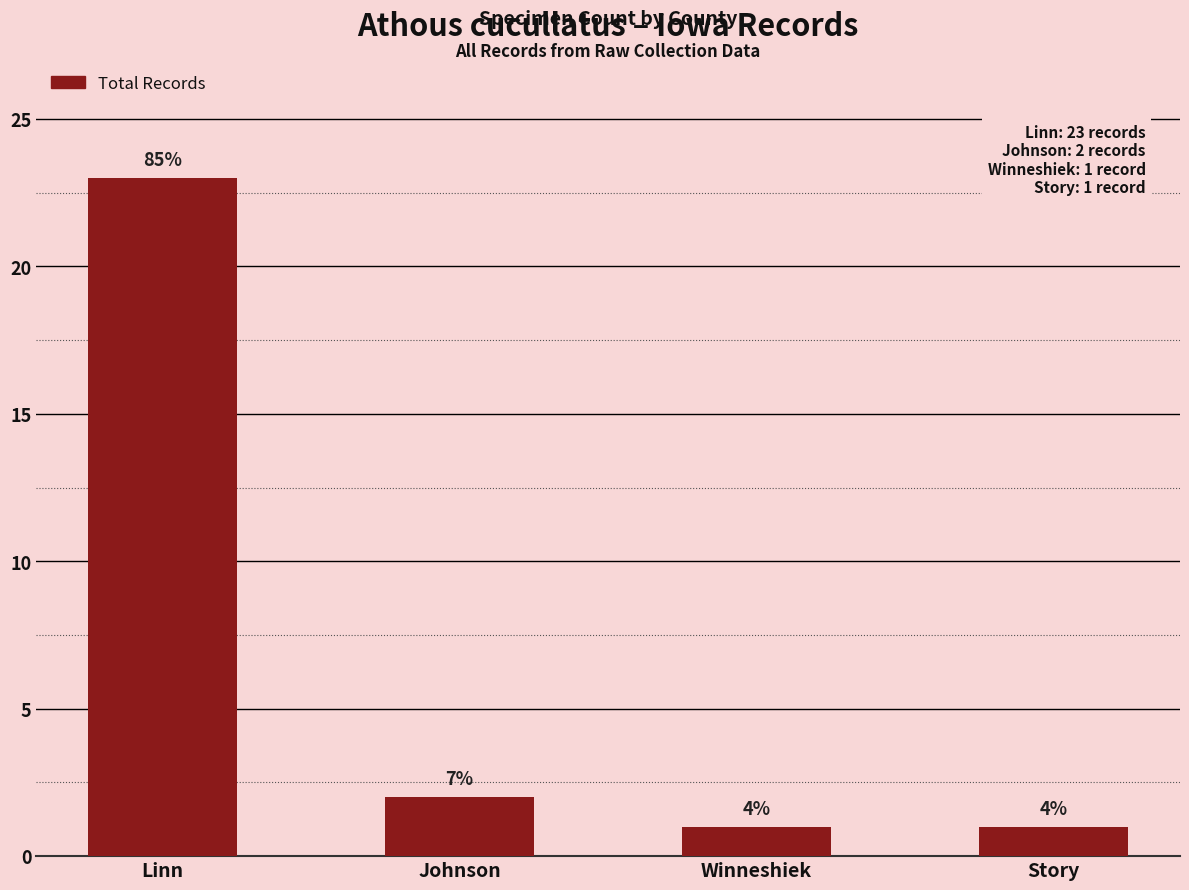

How many bars are there in total?

4